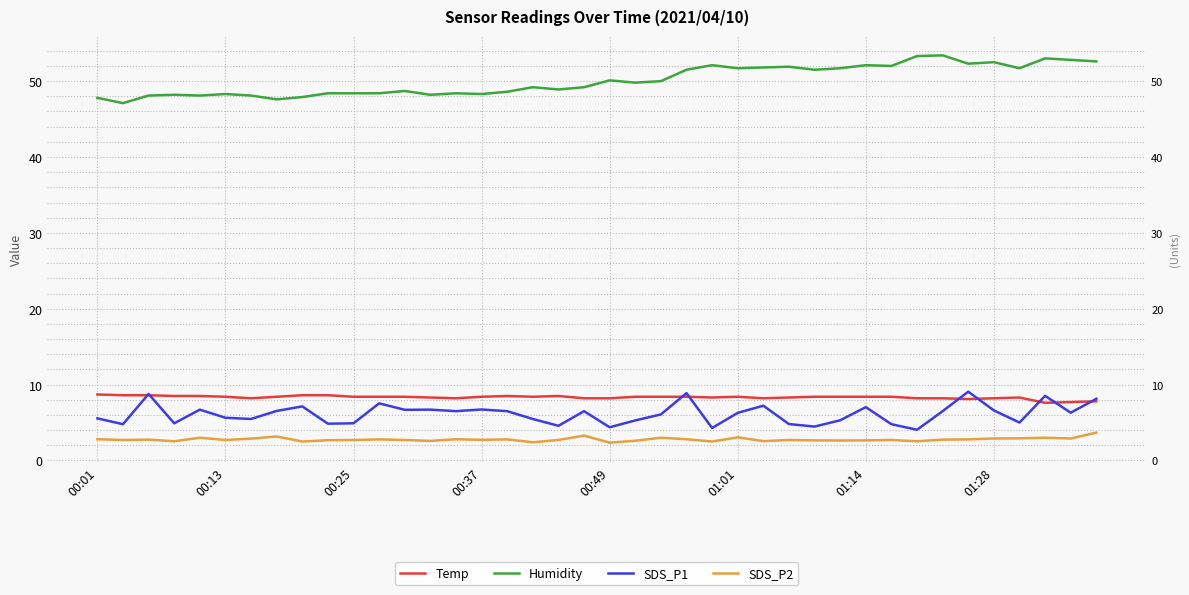

What is the difference between the second highest and second lowest values in the SDS_P1 series?

4.6